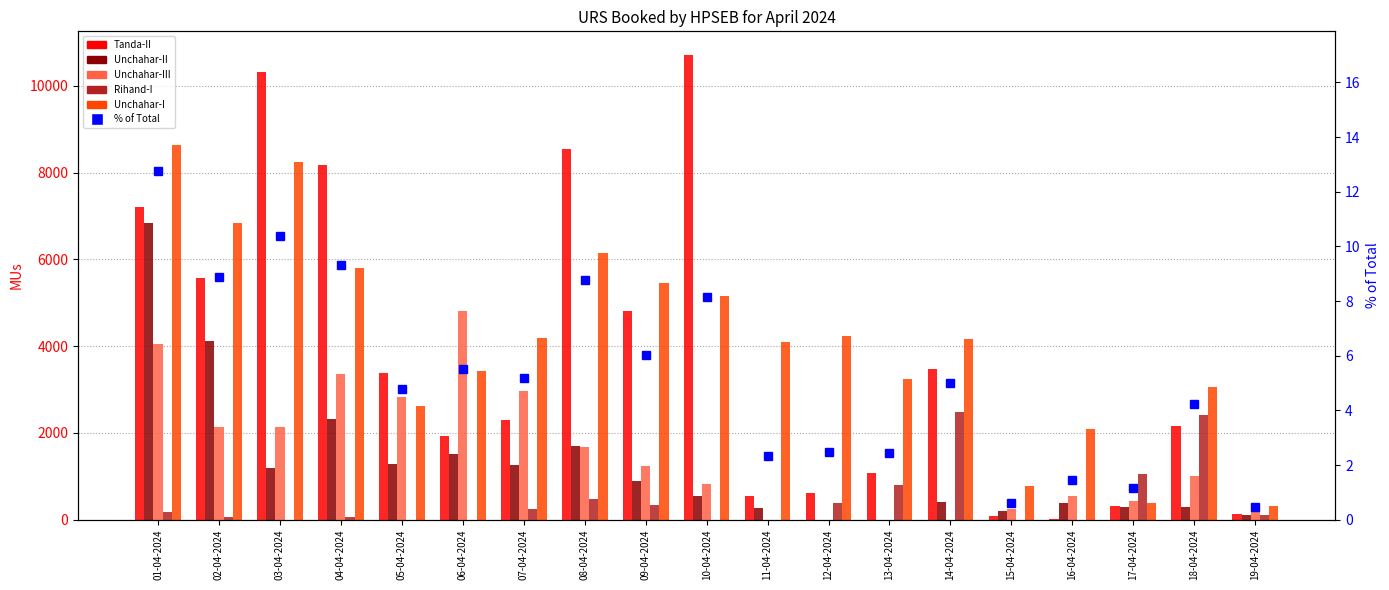

What is the value of the Rihand-I bar at the 13th from the left?

799.0